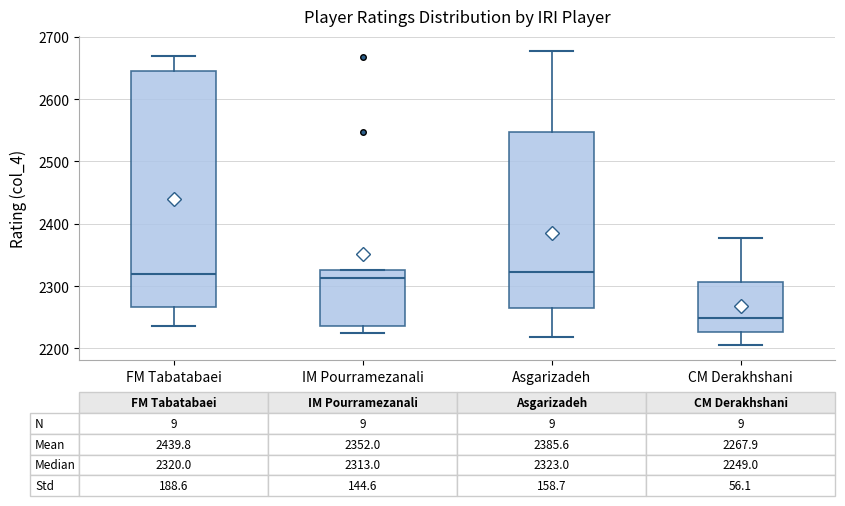

Which box's median line is the lowest?

CM Derakhshani